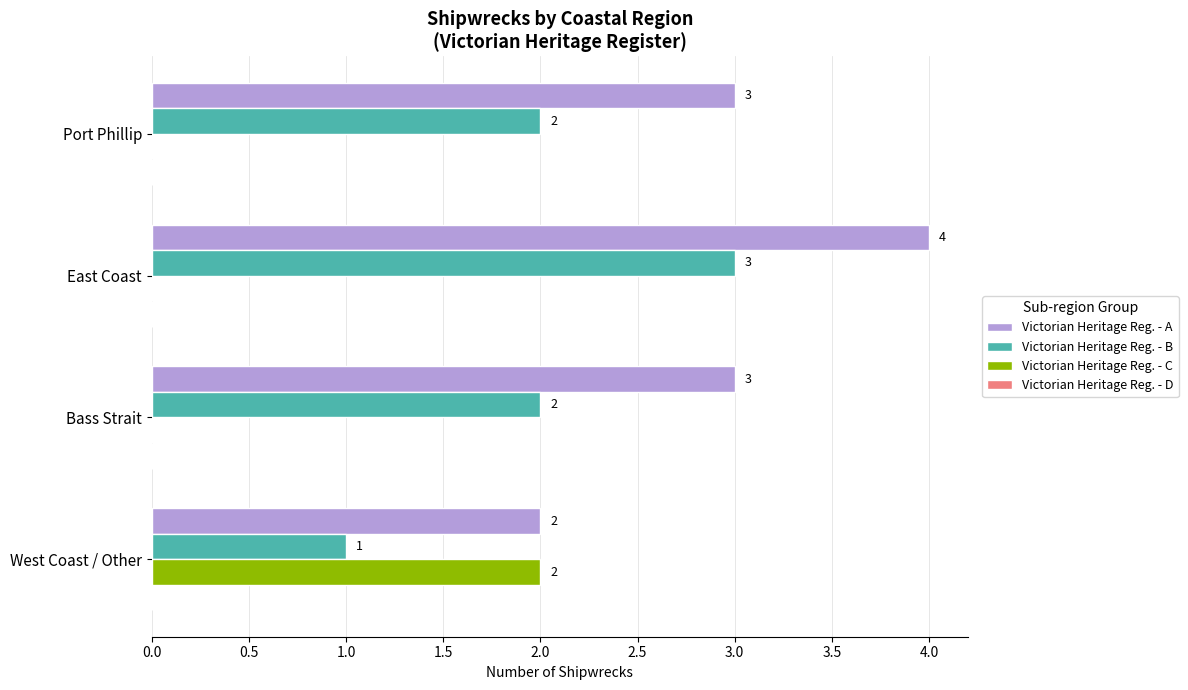

Which series has the largest total across all categories?

Victorian Heritage Reg. - A